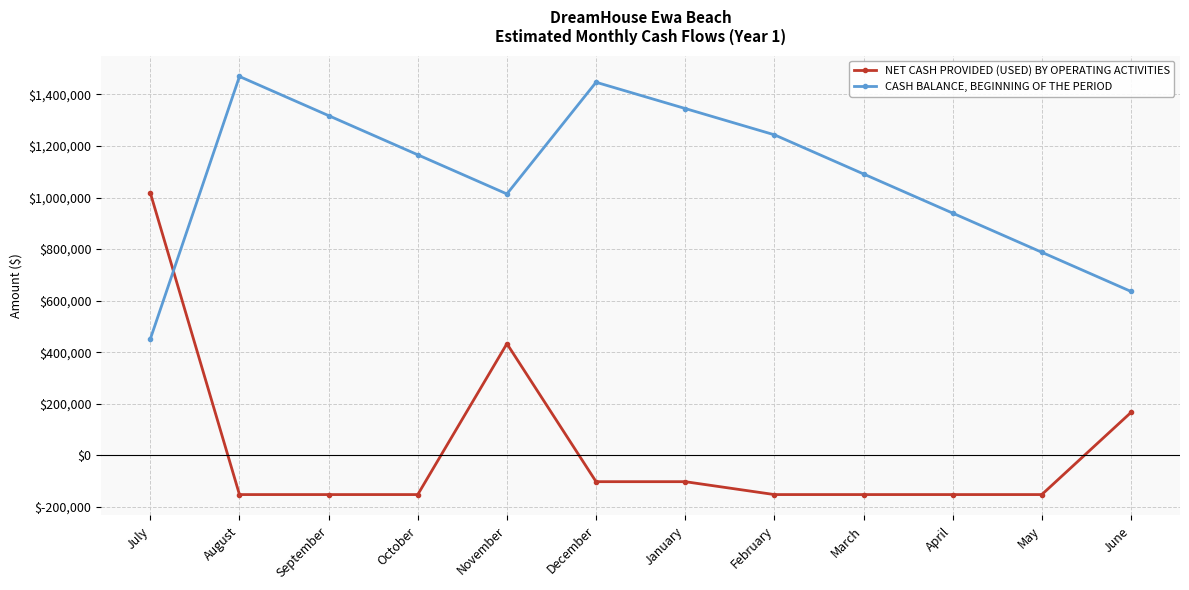

At which label is CASH BALANCE, BEGINNING OF THE PERIOD closest to 960331?

April